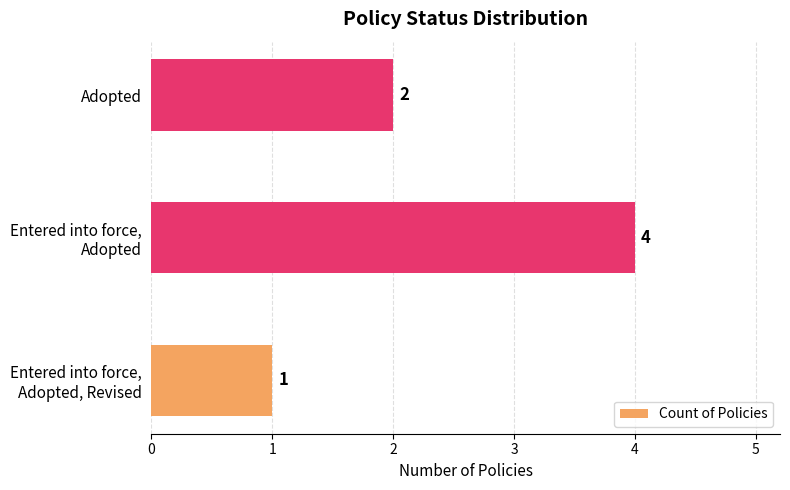

Reading bottom to top, list all the values displayed in this chart.

1	4	2